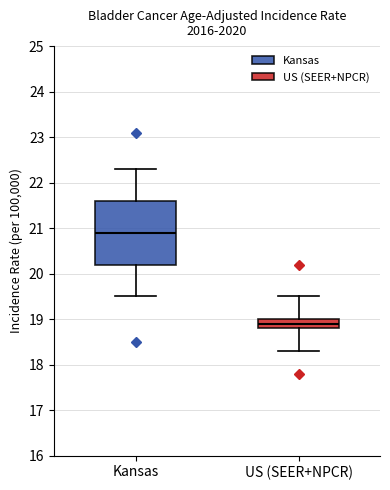

Reading left to right, read every box against the y-axis: the position of its median line, the range the box covers, and the ends of its whiskers. The values are not printed on the chart, so give them approximately, as read against the axis.

Kansas: median 20.9, box 20.2 to 21.6, whiskers 19.5 to 22.3
US (SEER+NPCR): median 18.9, box 18.8 to 19.0, whiskers 18.3 to 19.5